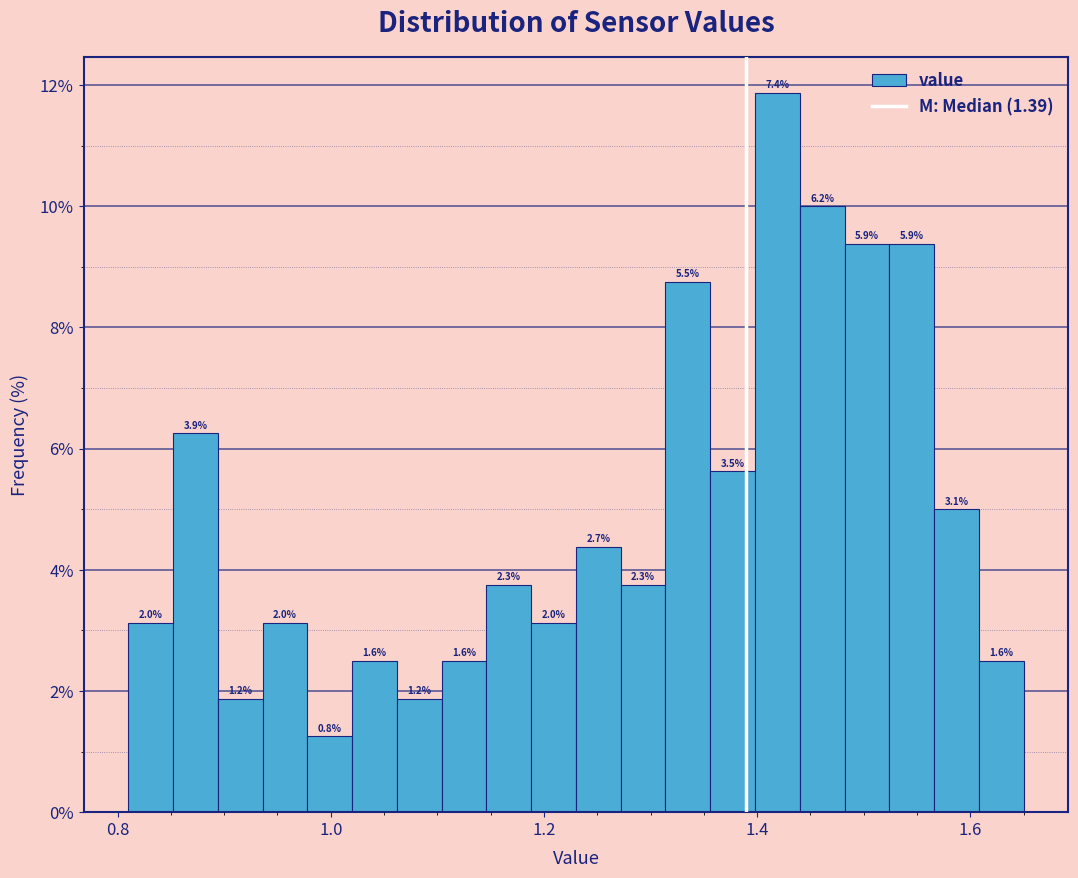

Read against the x-axis, roughly where is the centre of the tallest bar?

1.42